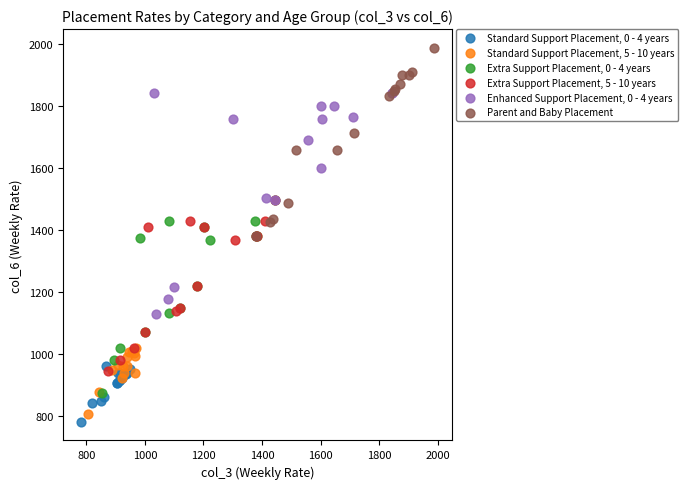

Which series reaches the minimum Y coordinate?

Standard Support Placement, 0 - 4 years